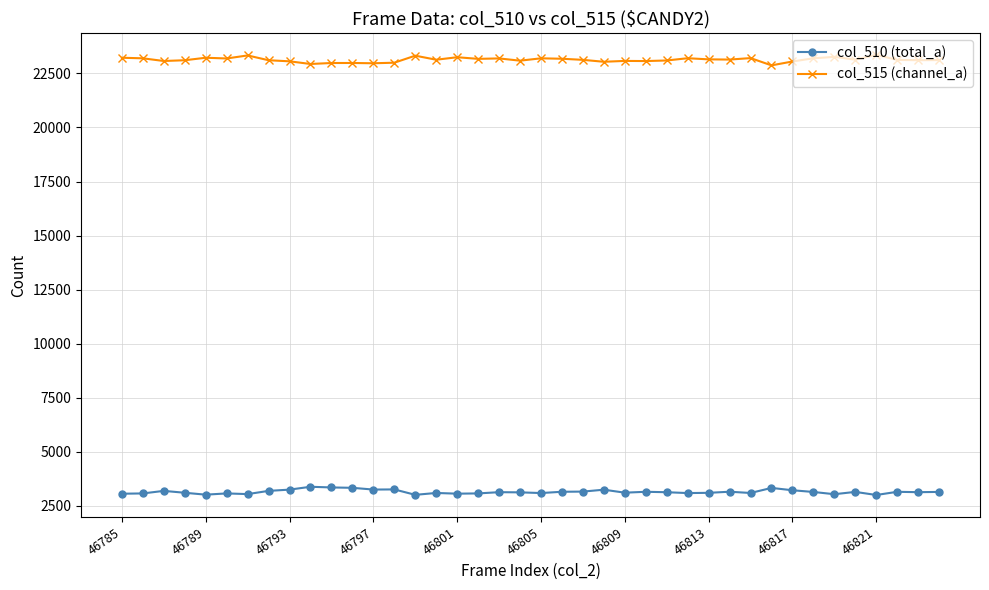

At how many categories does at least one series exceed 17471?

40